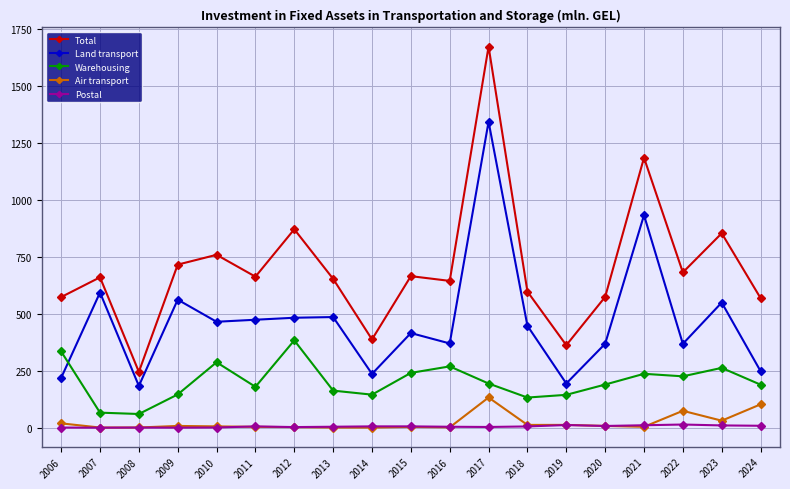

How many interior local valleys does the Total series have?

6